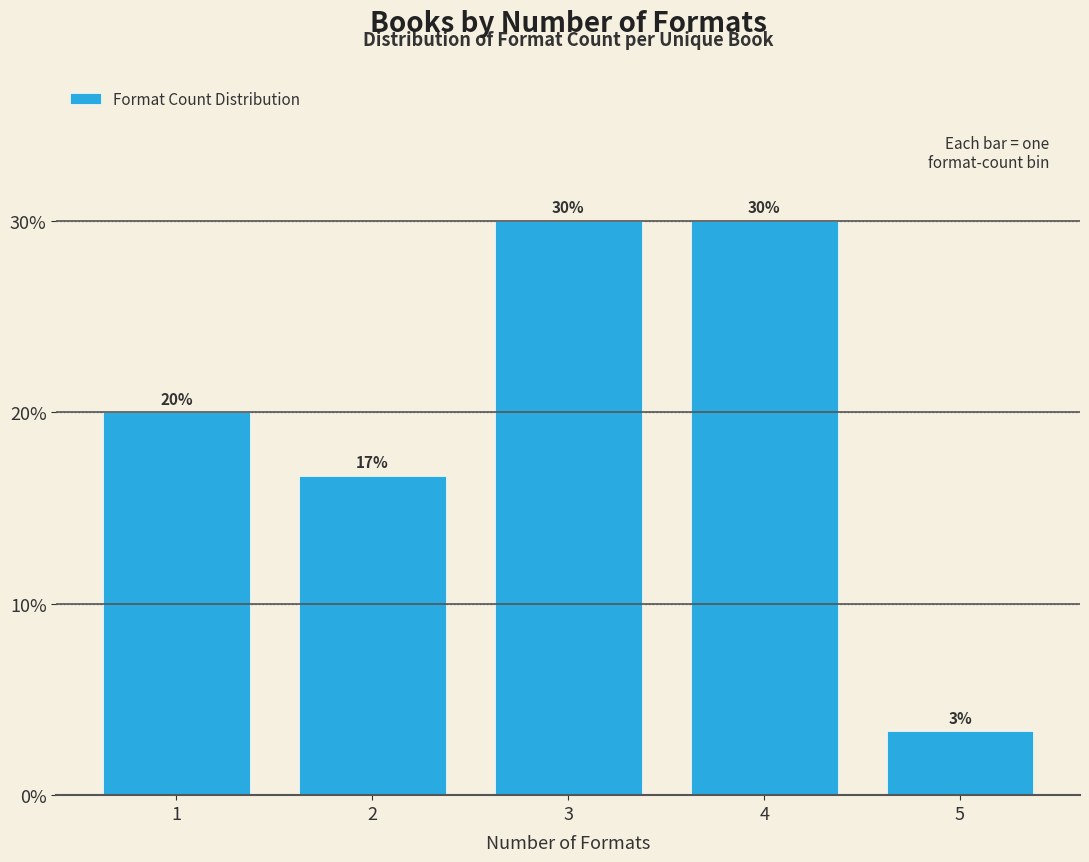

Read the value at 4.

30.0